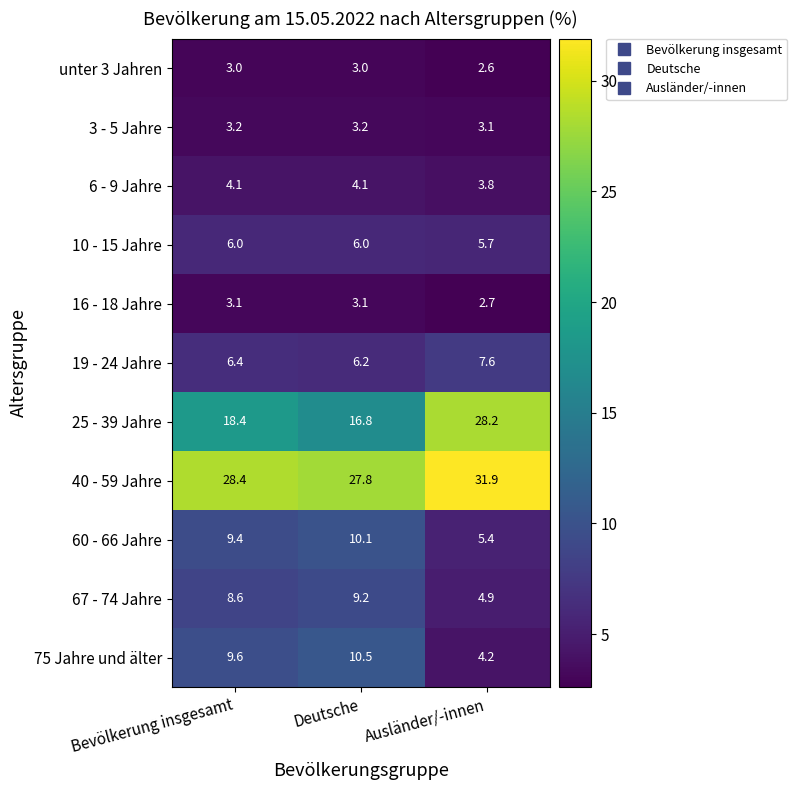

True or false: 10 - 15 Jahre has a value of 2.0 at Ausländer/-innen.

False